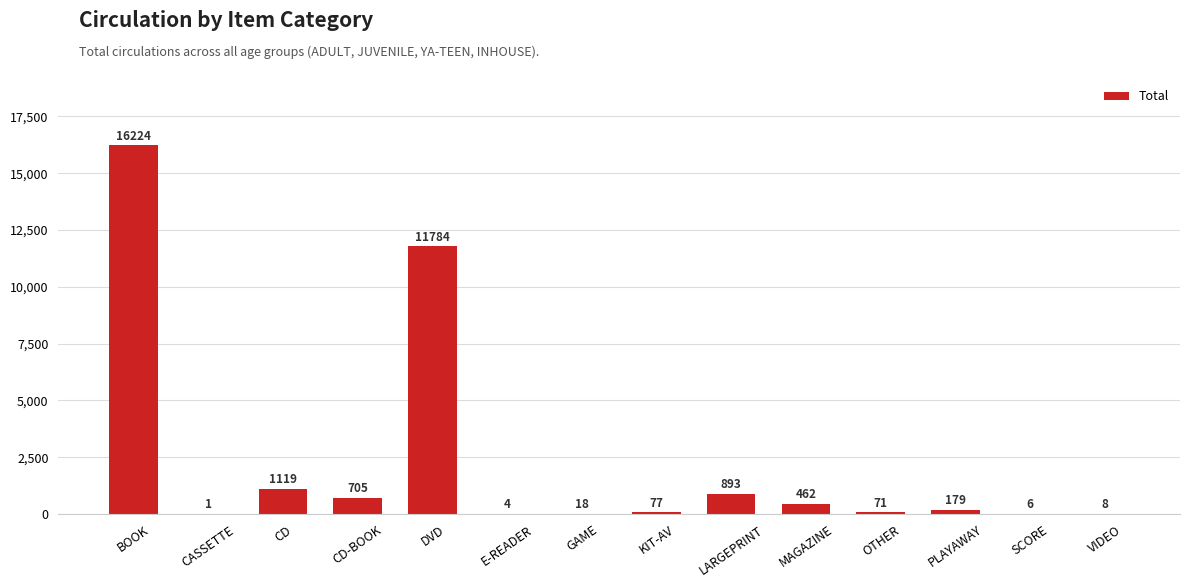

Reading left to right, list all the values displayed in this chart.

16224	1	1119	705	11784	4	18	77	893	462	71	179	6	8